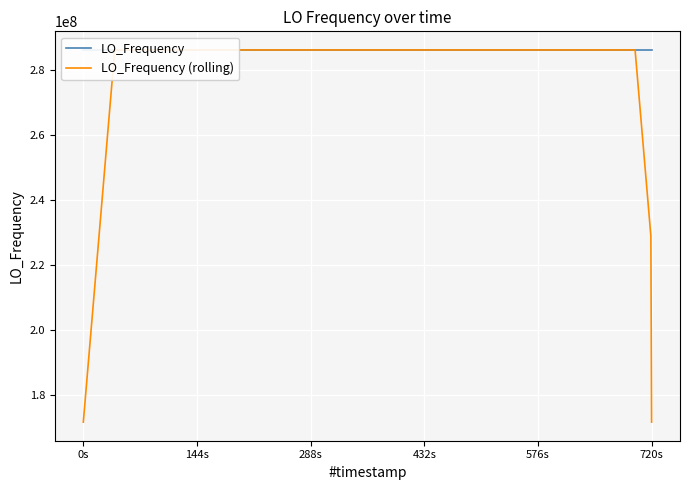

Rank the series by their average value, from highest to lowest.

LO_Frequency, LO_Frequency (rolling)